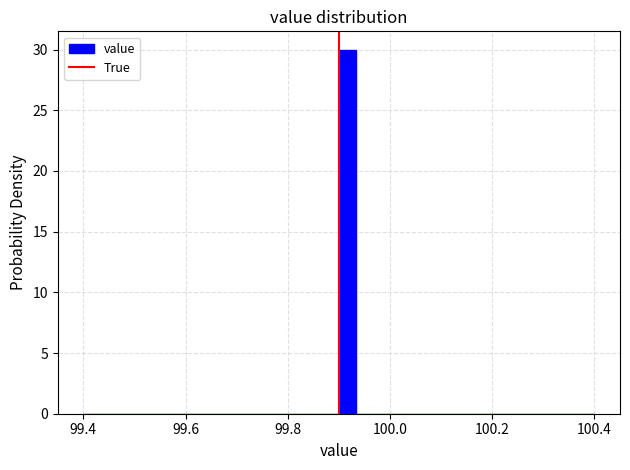

Read against the x-axis, roughly where is the centre of the tallest bar?

99.92